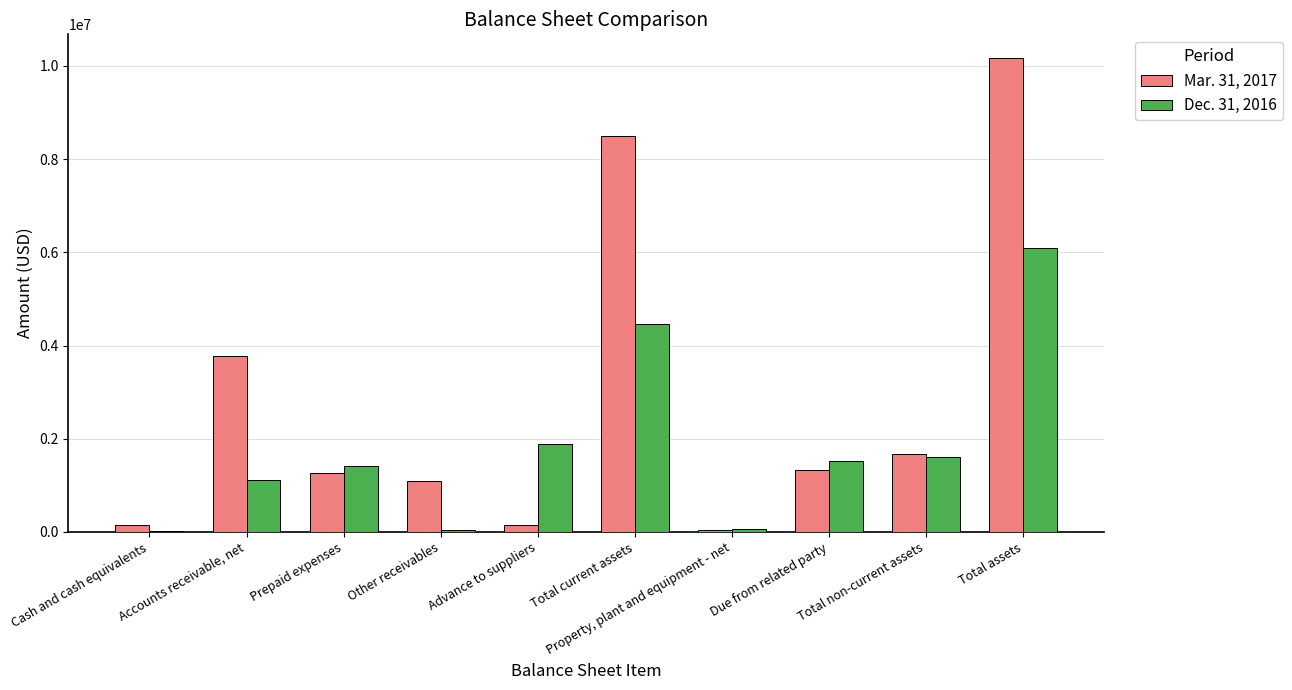

Are the bars grouped side by side (vs. stacked)?

Yes